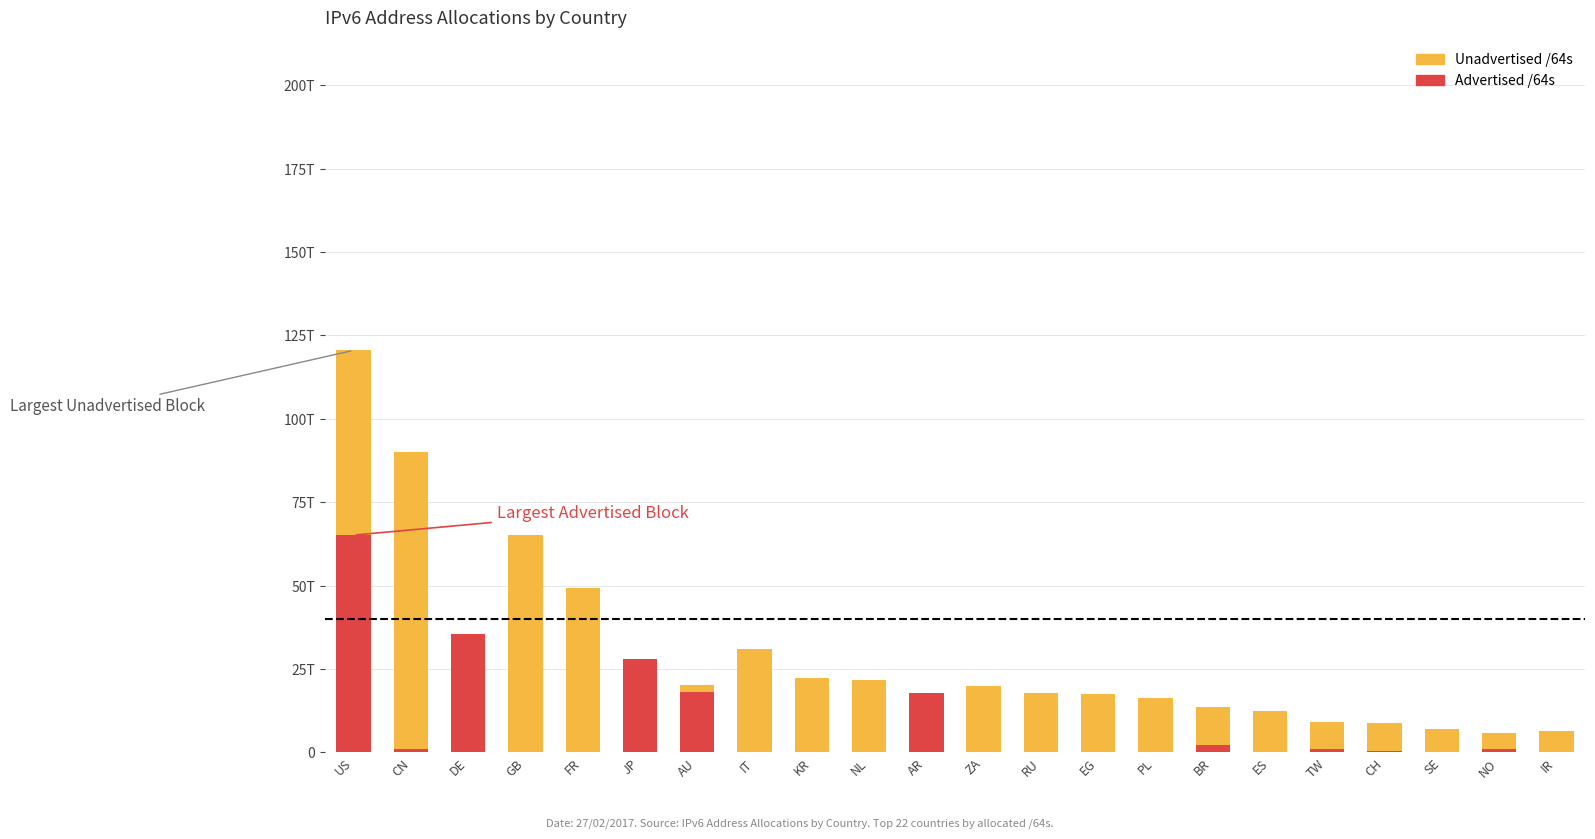

True or false: Advertised /64s has a value of 27980640571 at IT.

False